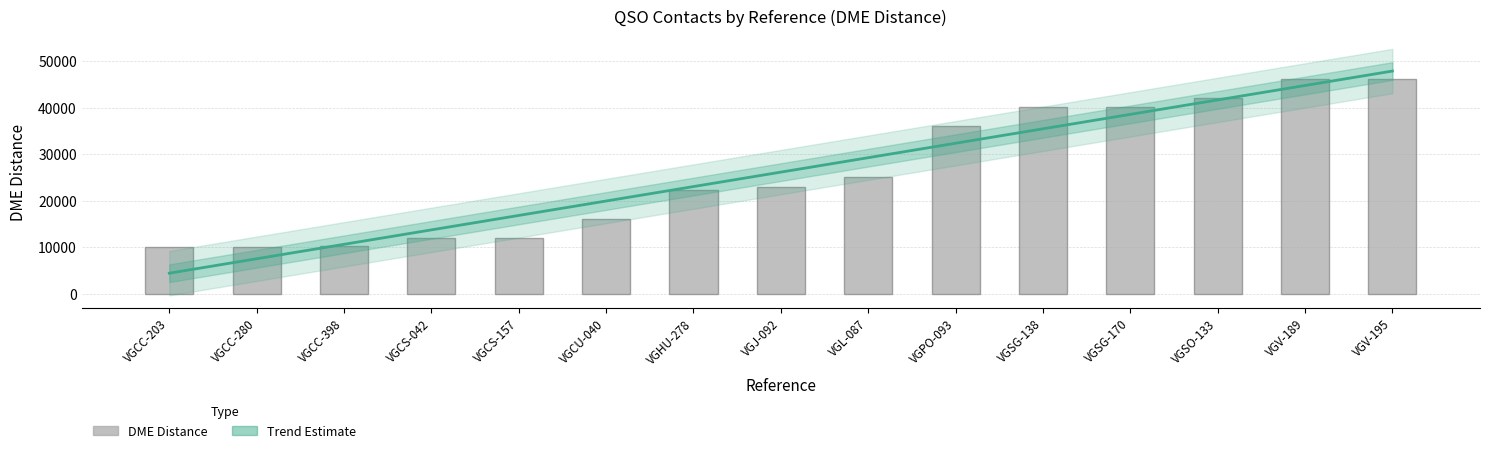

What is the change in value from VGCU-040 to VGSO-133?

+26083